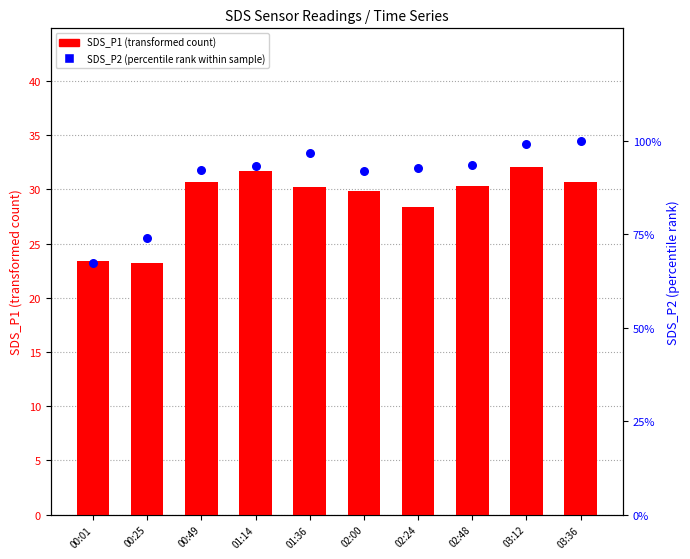

What are all the series names shown in the legend?

SDS_P1, SDS_P2